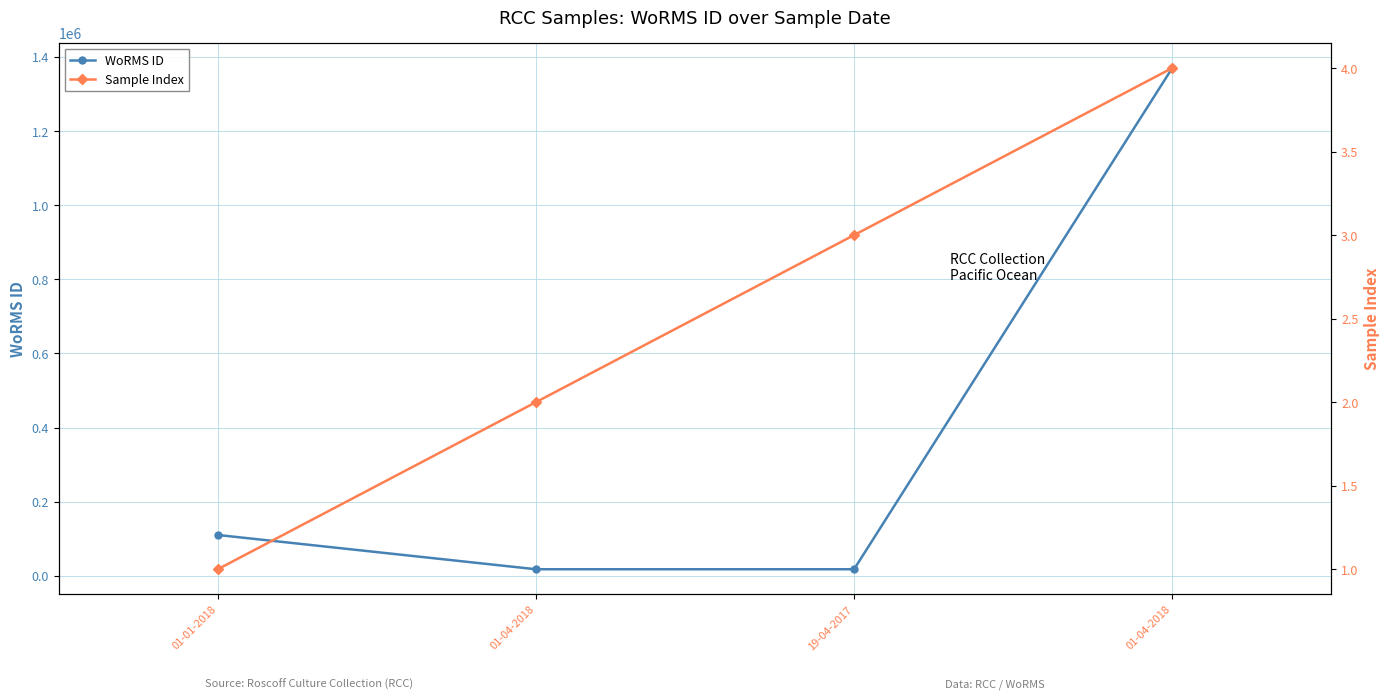

At which label does WoRMS ID reach its peak?

01-04-2018